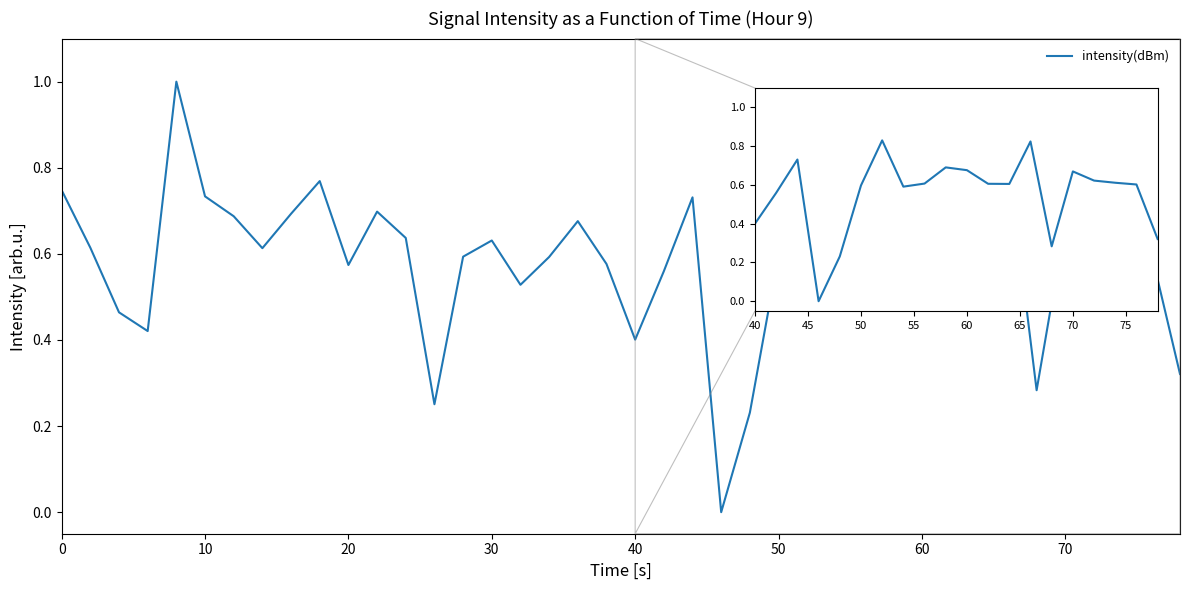

Reading right to left, transcribe all the data shown in this chart.

0.3	0.6	0.6	0.6	0.7	0.3	0.8	0.6	0.6	0.7	0.7	0.6	0.6	0.8	0.6	0.2	0.0	0.7	0.6	0.4	0.6	0.7	0.6	0.5	0.6	0.6	0.3	0.6	0.7	0.6	0.8	0.7	0.6	0.7	0.7	1.0	0.4	0.5	0.6	0.7